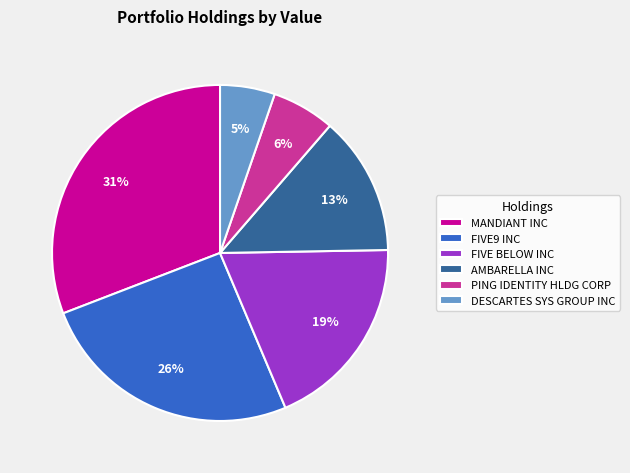

Rank the categories by value from highest to lowest.

MANDIANT INC, FIVE9 INC, FIVE BELOW INC, AMBARELLA INC, PING IDENTITY HLDG CORP, DESCARTES SYS GROUP INC